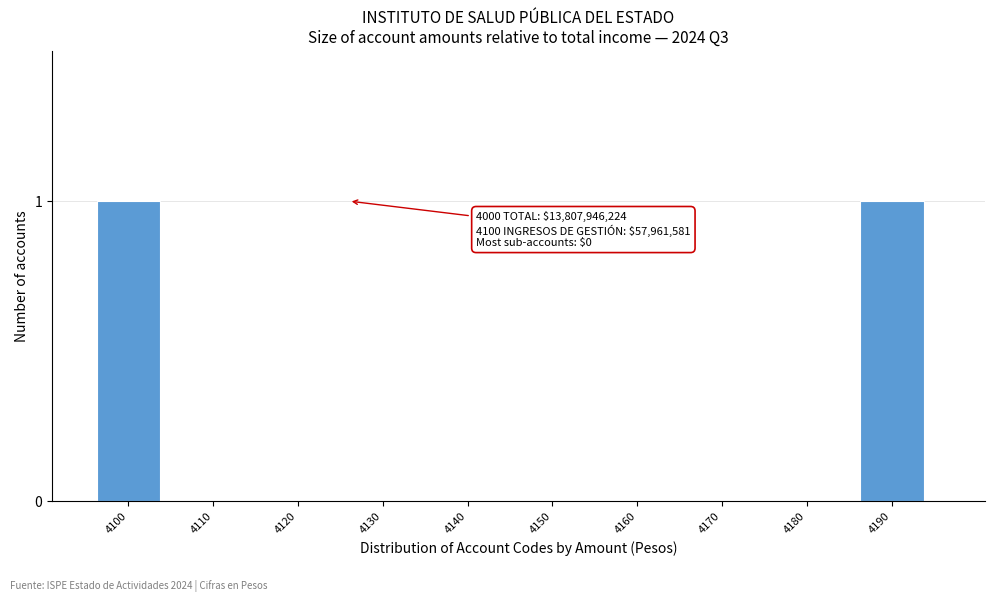

Reading left to right, extract all data points from this chart.

4100=1	4110=0	4120=0	4130=0	4140=0	4150=0	4160=0	4170=0	4180=0	4190=1